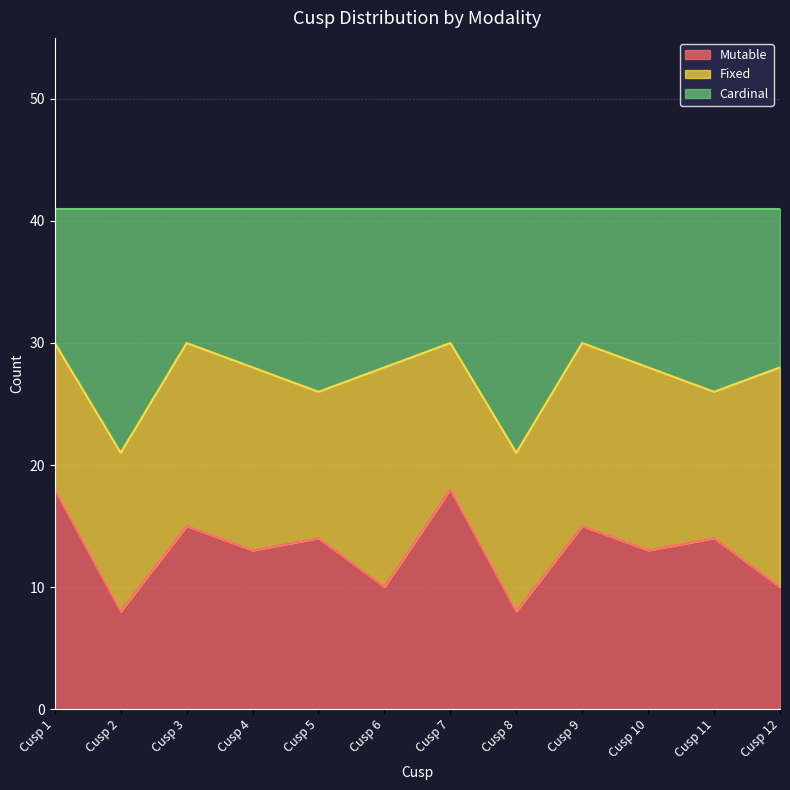

What is the value of the Mutable point at the 4th from the left?

13